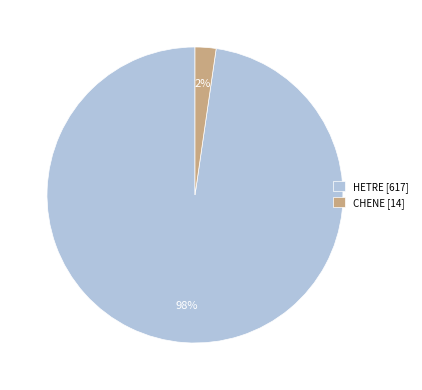

Which has a higher value, HETRE [617] or CHENE [14]?

HETRE [617]